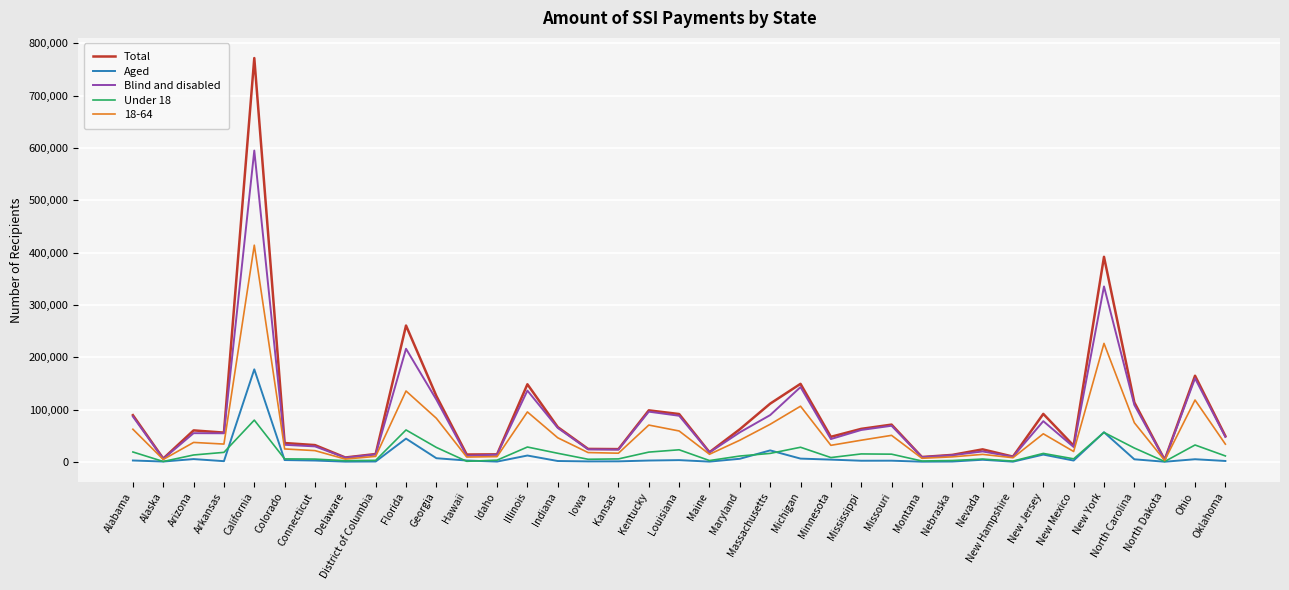

Is this an area chart (filled region under the line)?

No